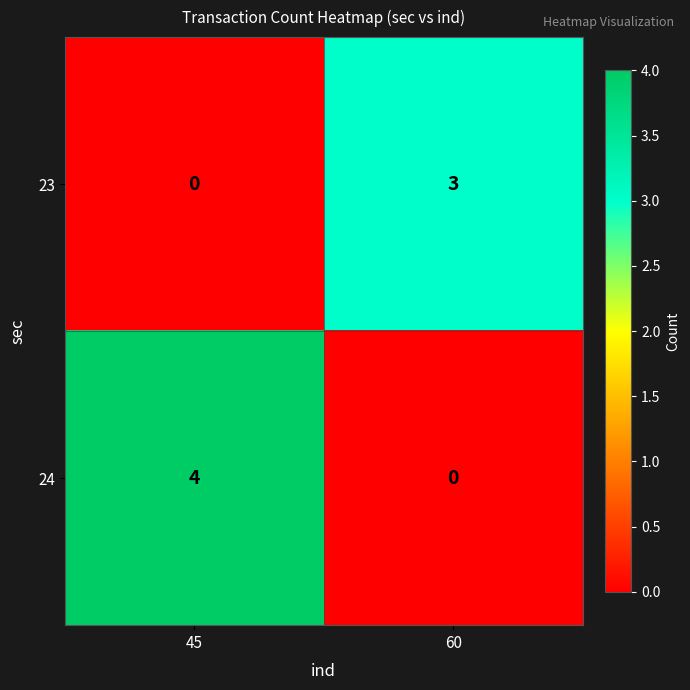

Between 45 and 60, which series saw the biggest shift?

24